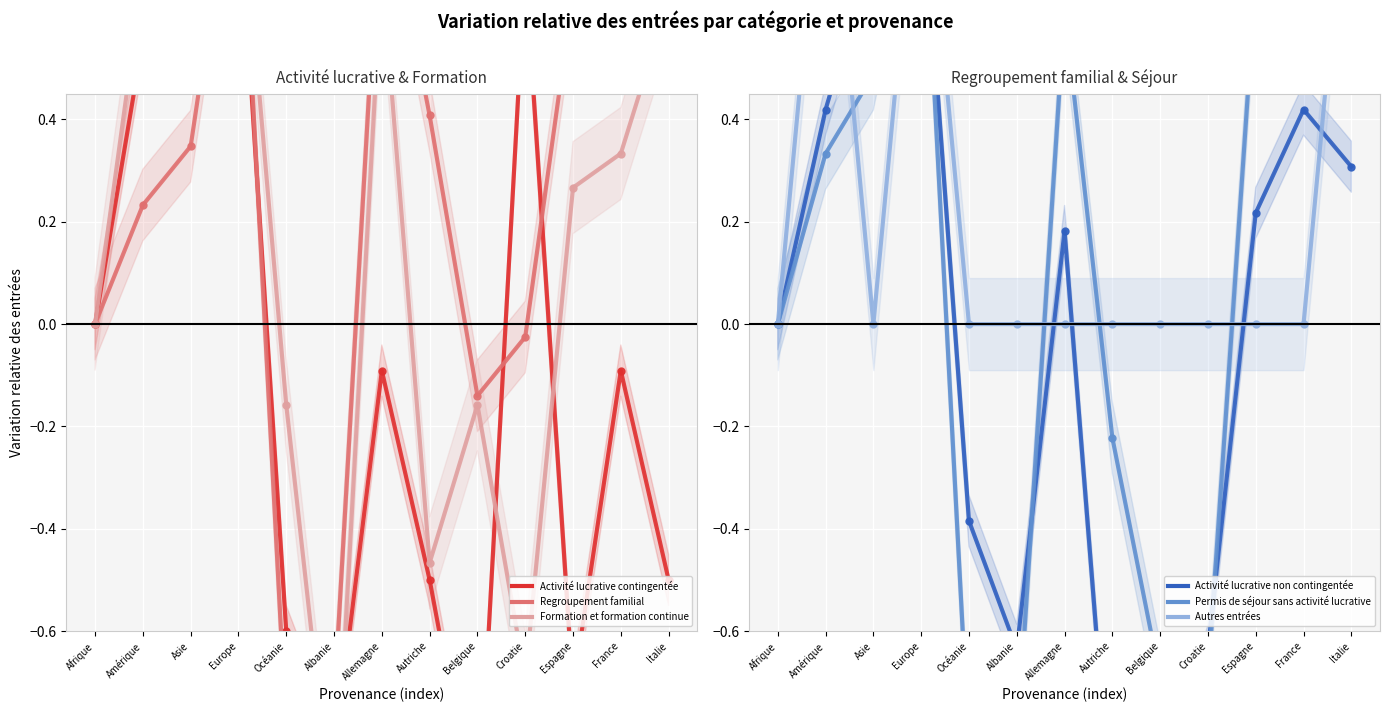

At which category does the chart reach its minimum across all series?

Belgique